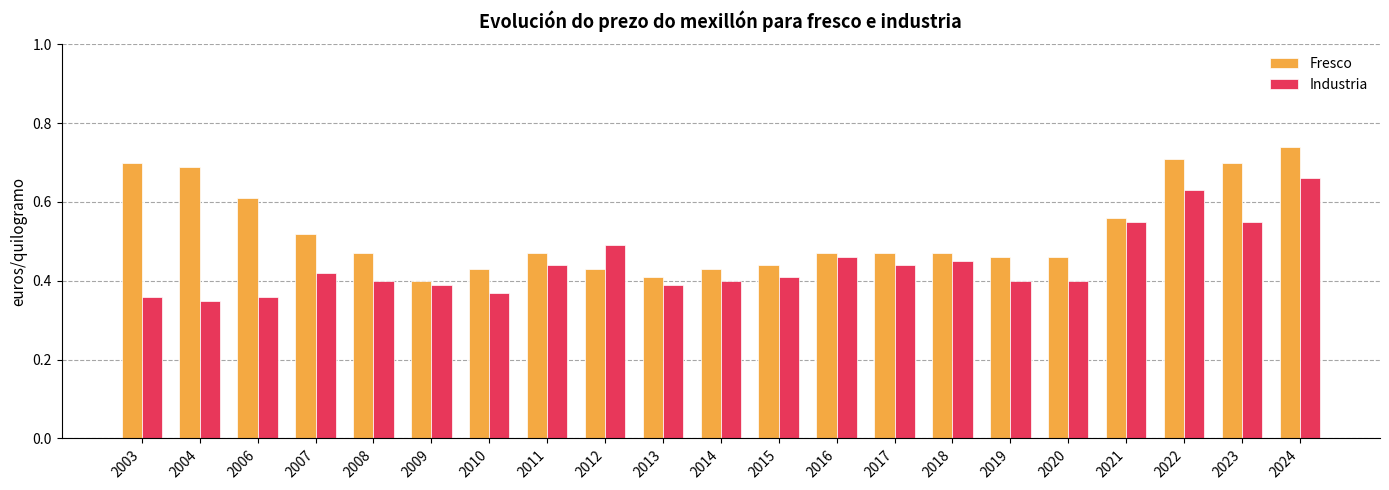

Which series has the largest total across all categories?

Fresco